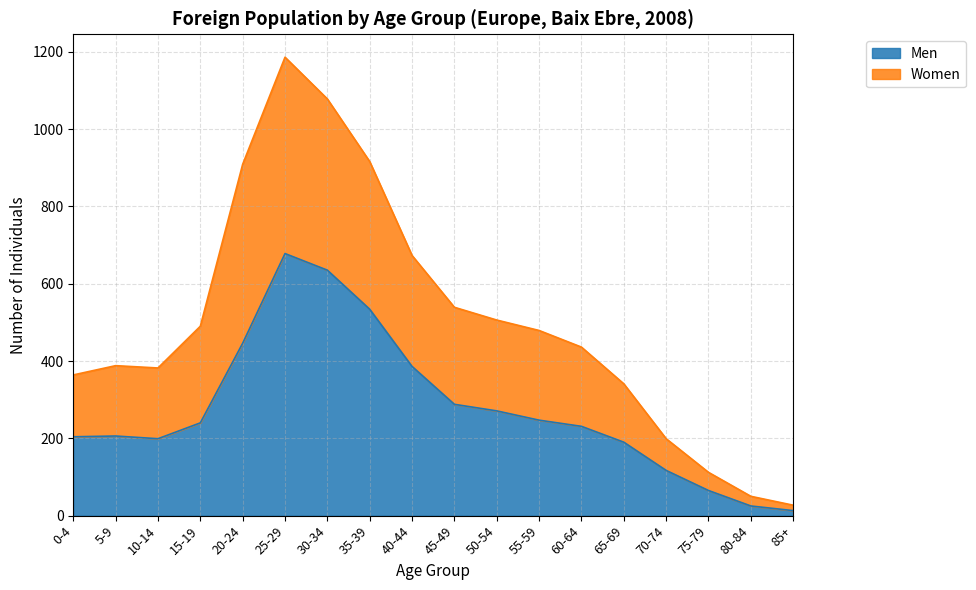

What is the highest value of the Men series?

678